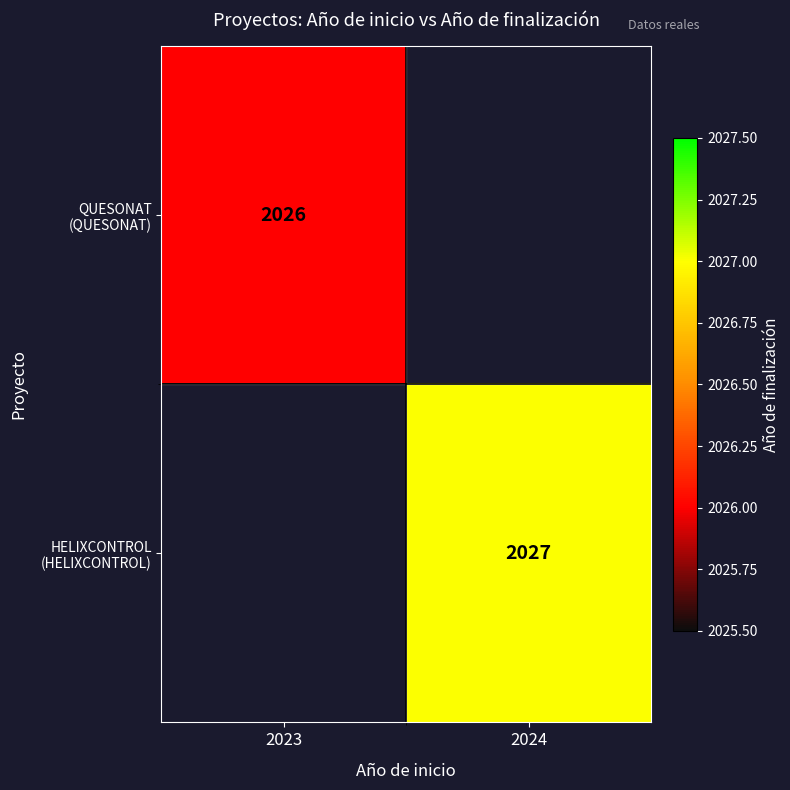

Which series has the widest spread of values?

QUESONAT (QUESONAT)